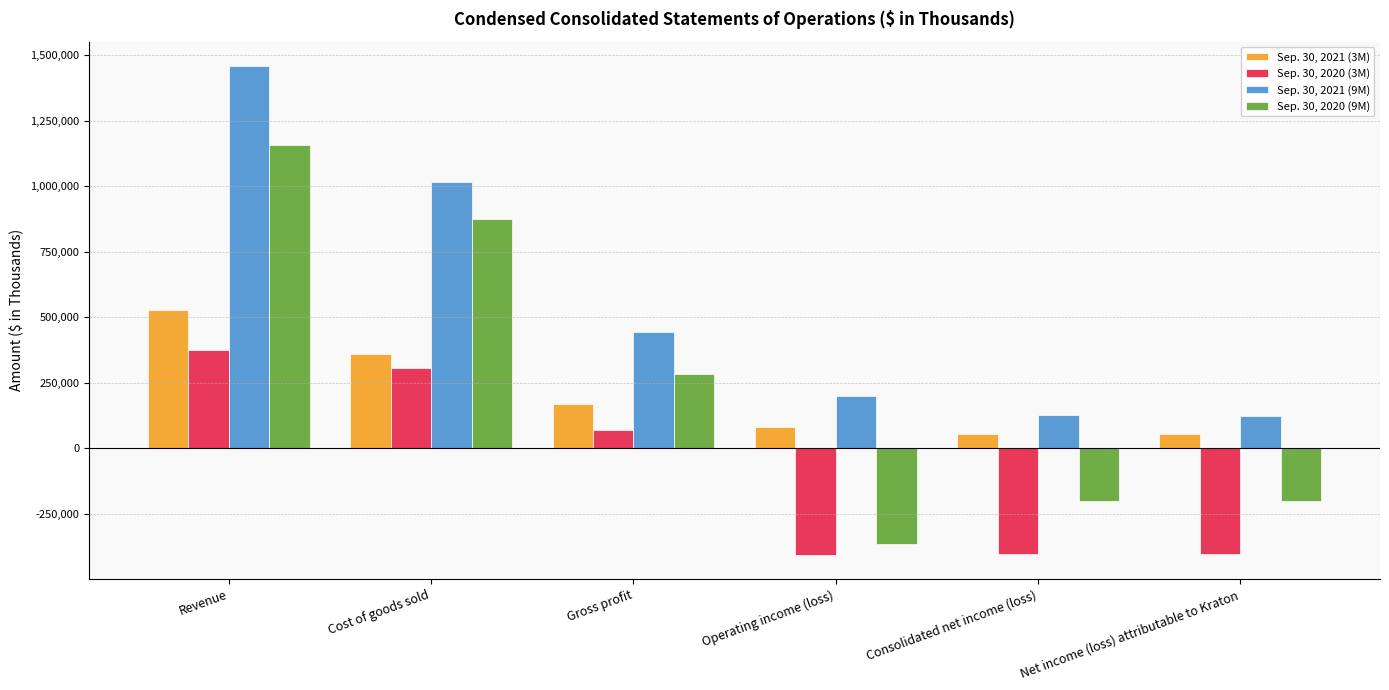

Where is Sep. 30, 2021 (9M) nearest to the value 790223?

Cost of goods sold